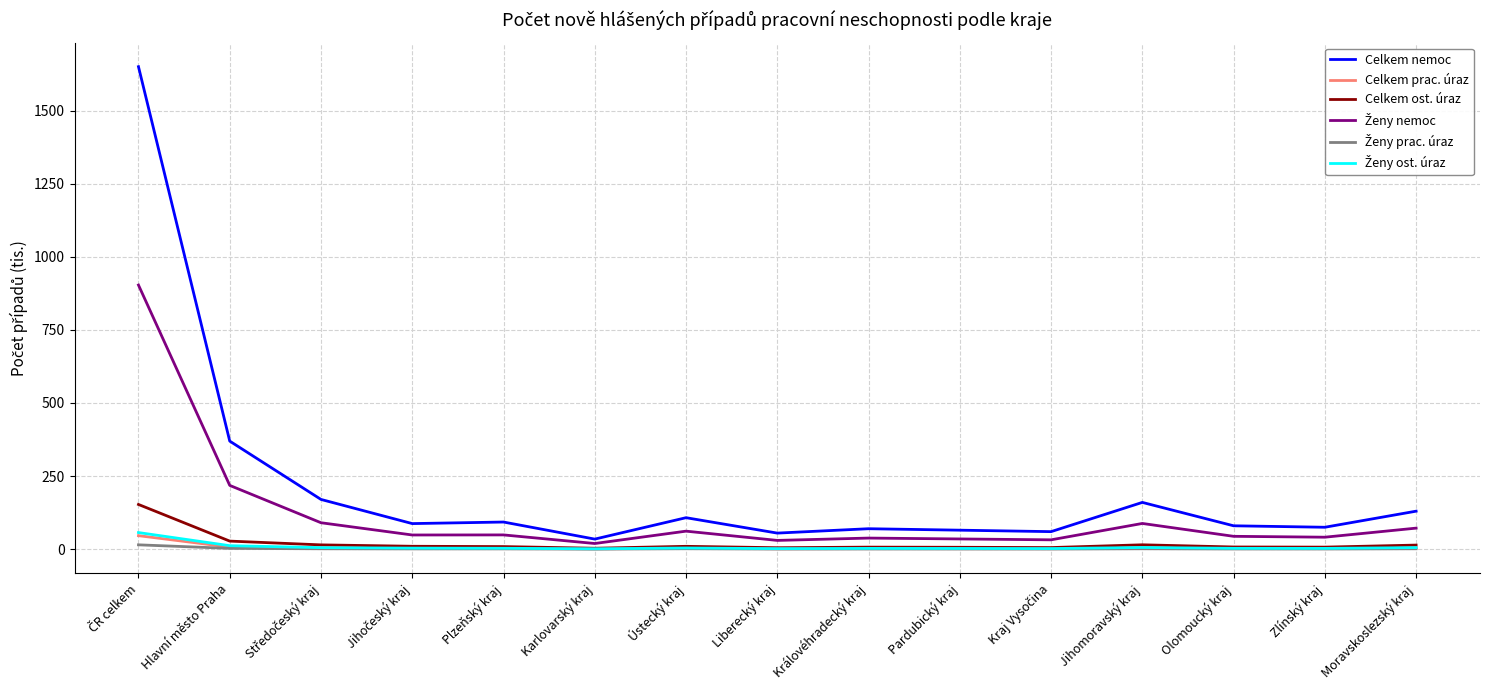

Which series has the widest spread of values?

Celkem nemoc